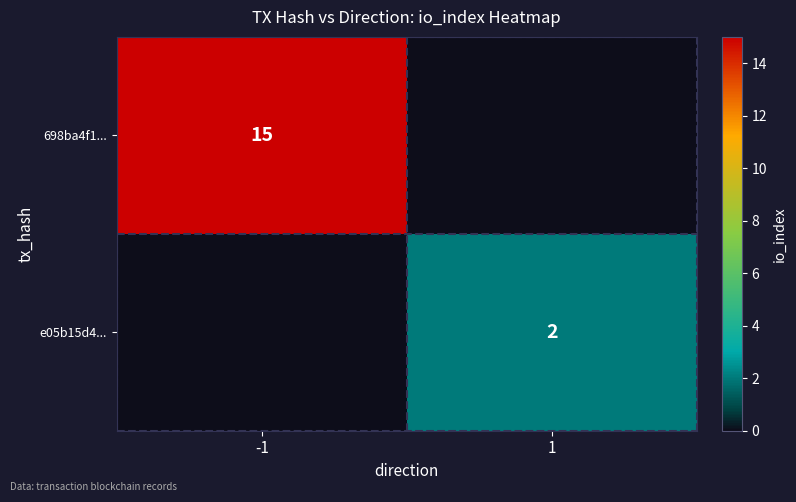

Is it true that 698ba4f1... equals 20 at -1?

False